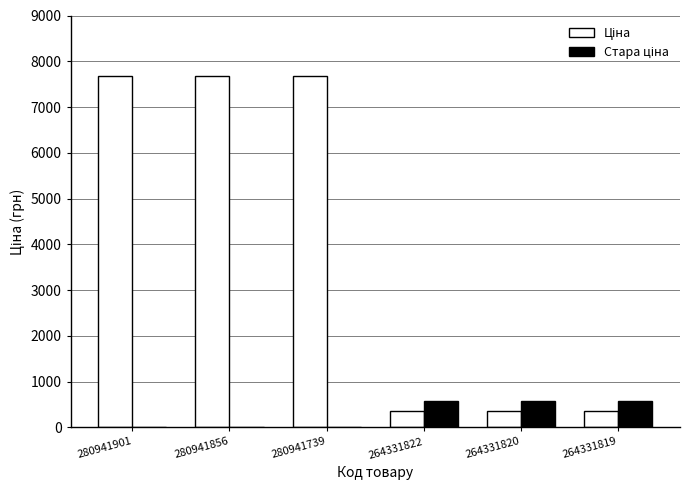

Between 264331819 and 280941856, which is larger?

280941856